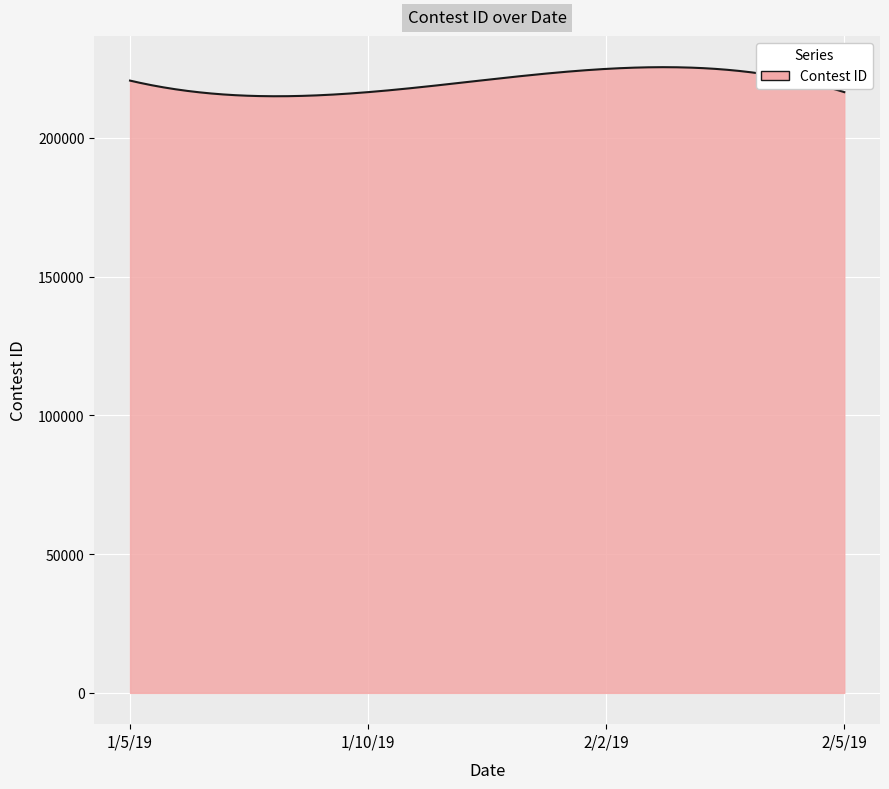

What is the greatest value displayed?

225491.7